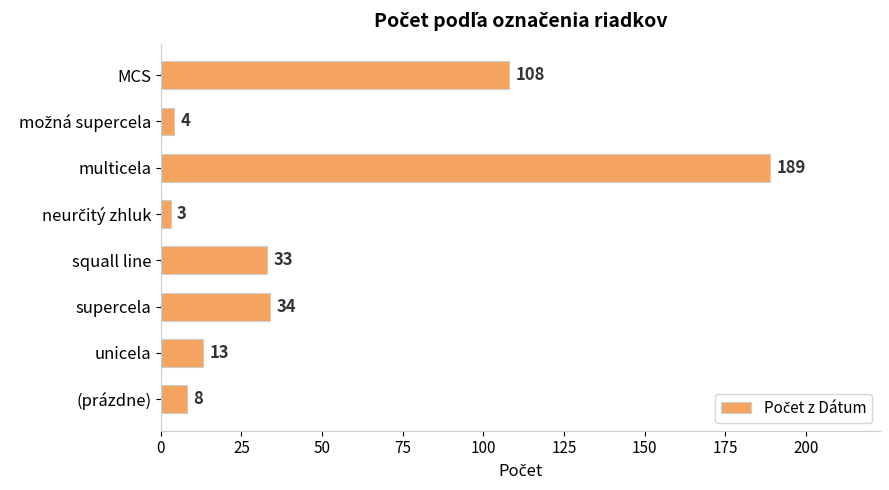

At which label is the value closest to 96?

MCS